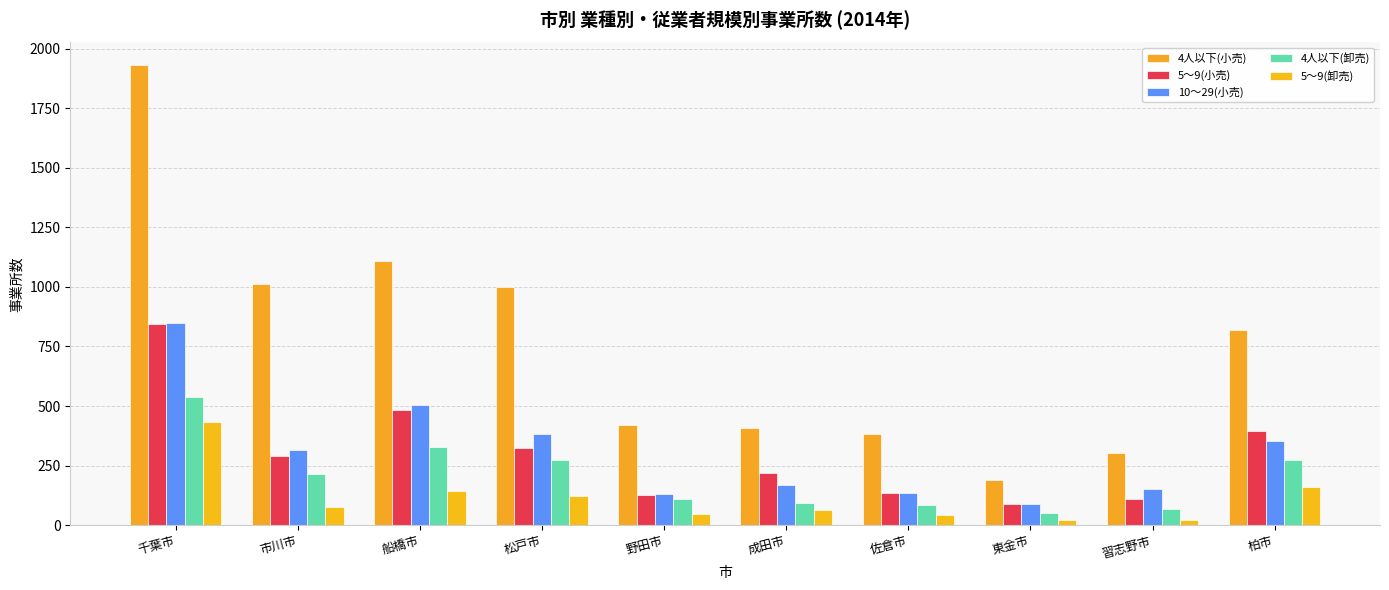

List the series in order of their peak value, lowest first.

5～9(卸売), 4人以下(卸売), 5～9(小売), 10～29(小売), 4人以下(小売)